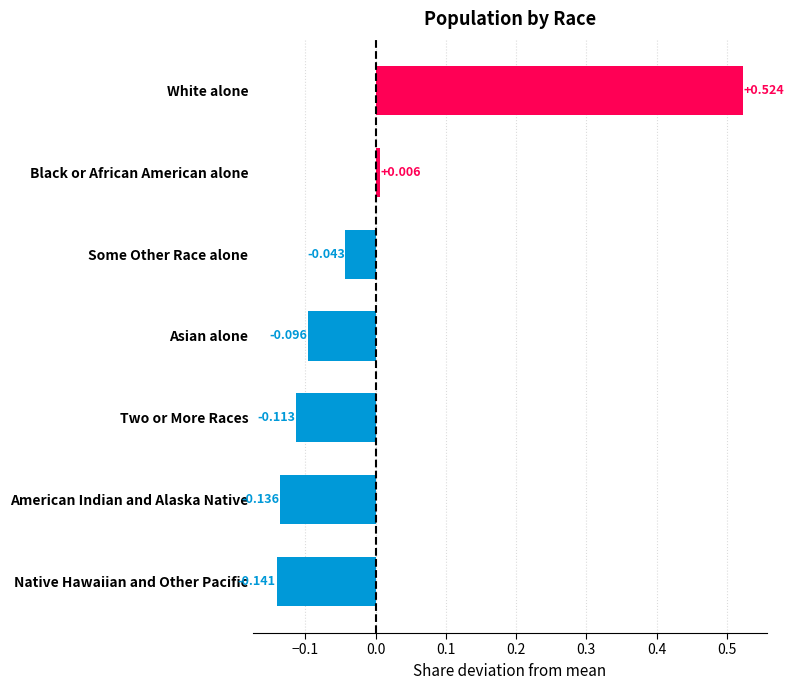

List the labels in order of value, smallest first.

Native Hawaiian and Other Pacific, American Indian and Alaska Native, Two or More Races, Asian alone, Some Other Race alone, Black or African American alone, White alone